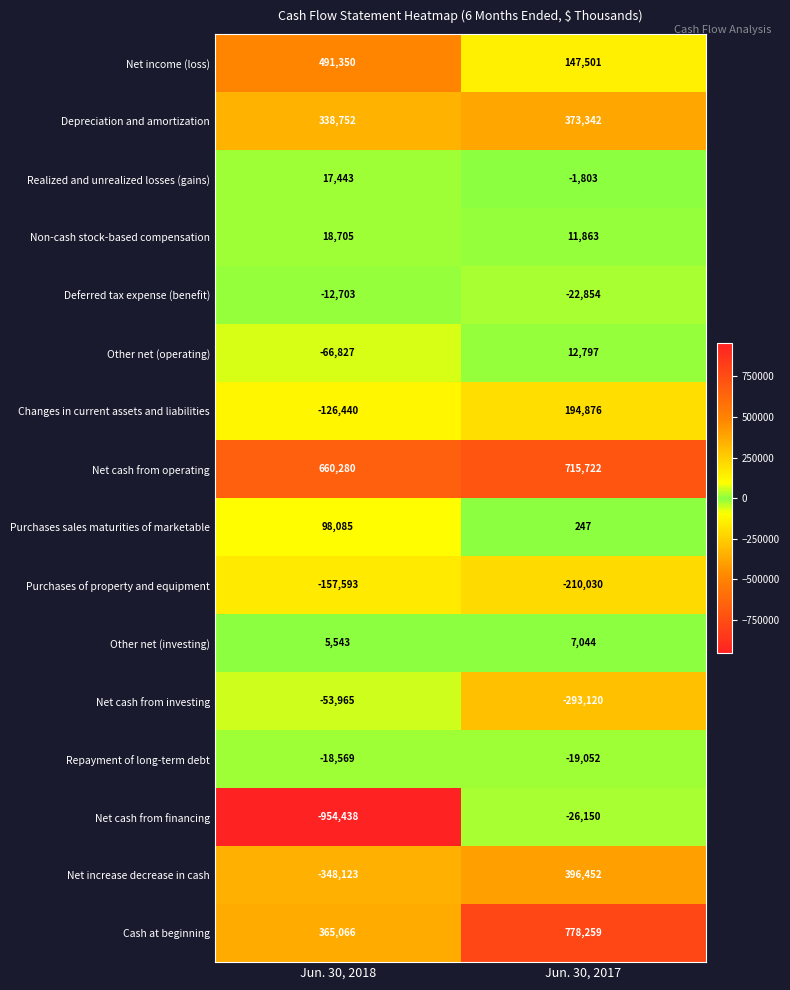

How many data points does each series have?

2